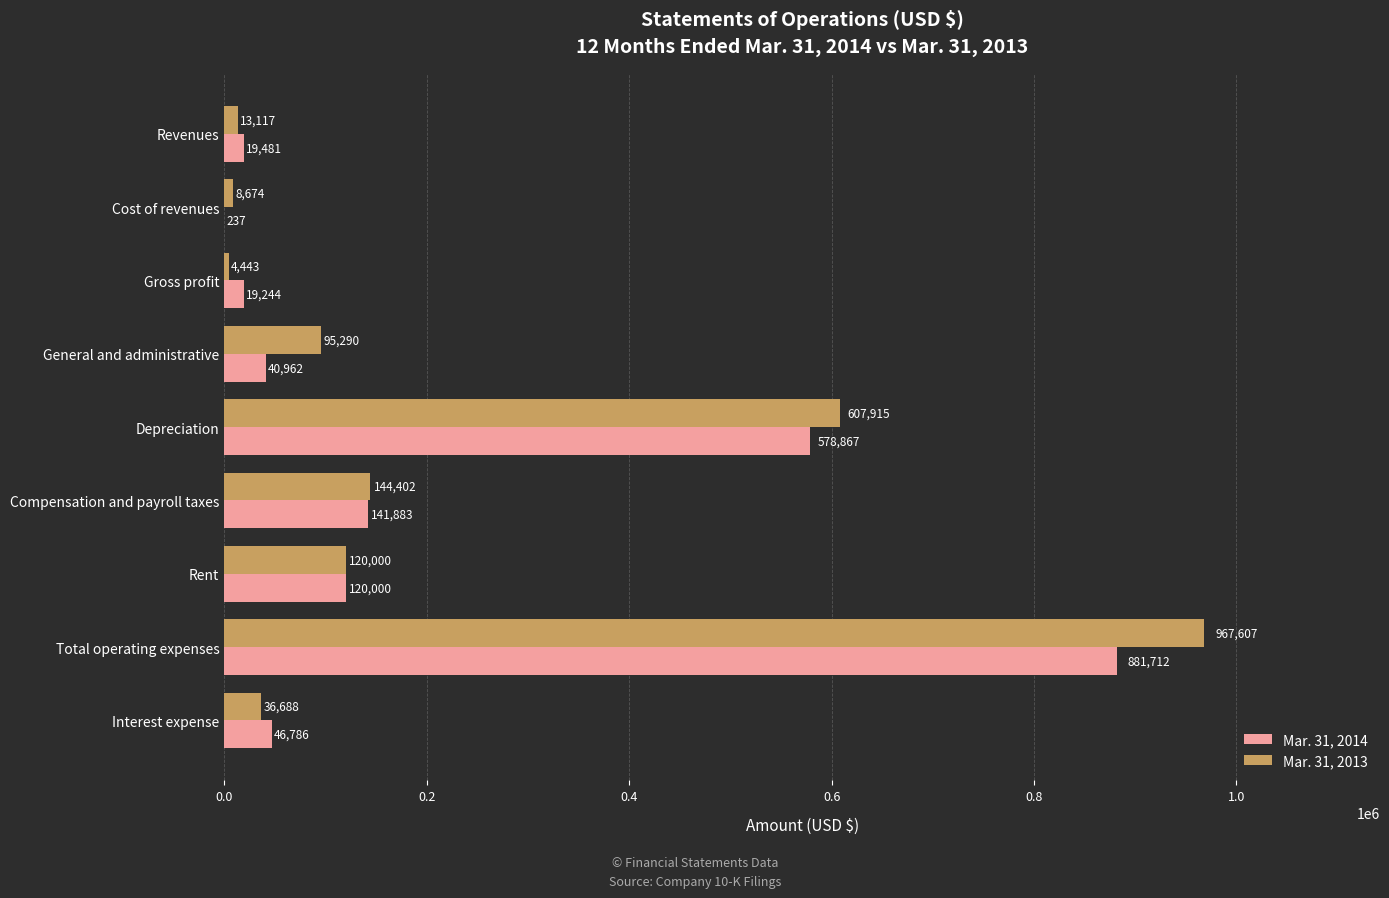

The Mar. 31, 2014 series shows 1268602 at Total operating expenses. True or false?

False